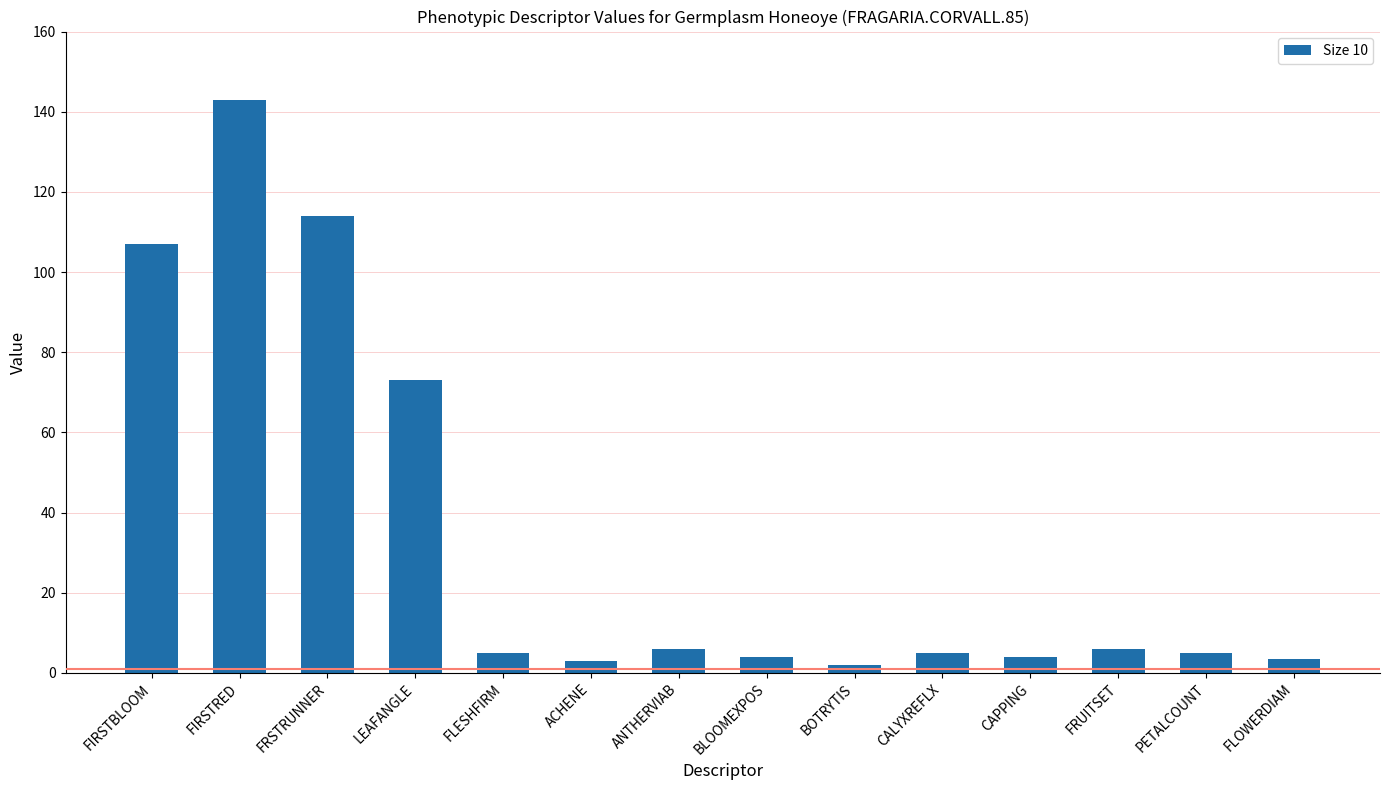

Is it true that the value at FLESHFIRM is 5.0?

True